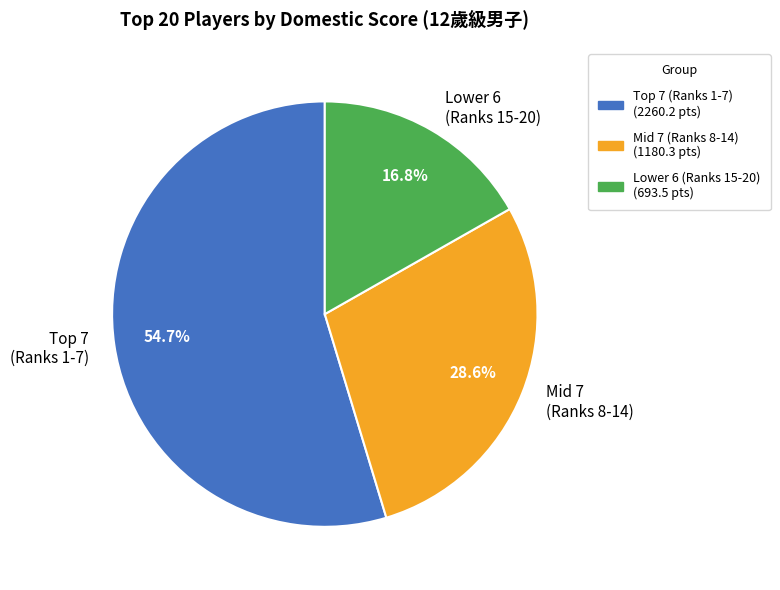

What percentage is NOT represented by Lower 6 (Ranks 15-20)?

83.2%